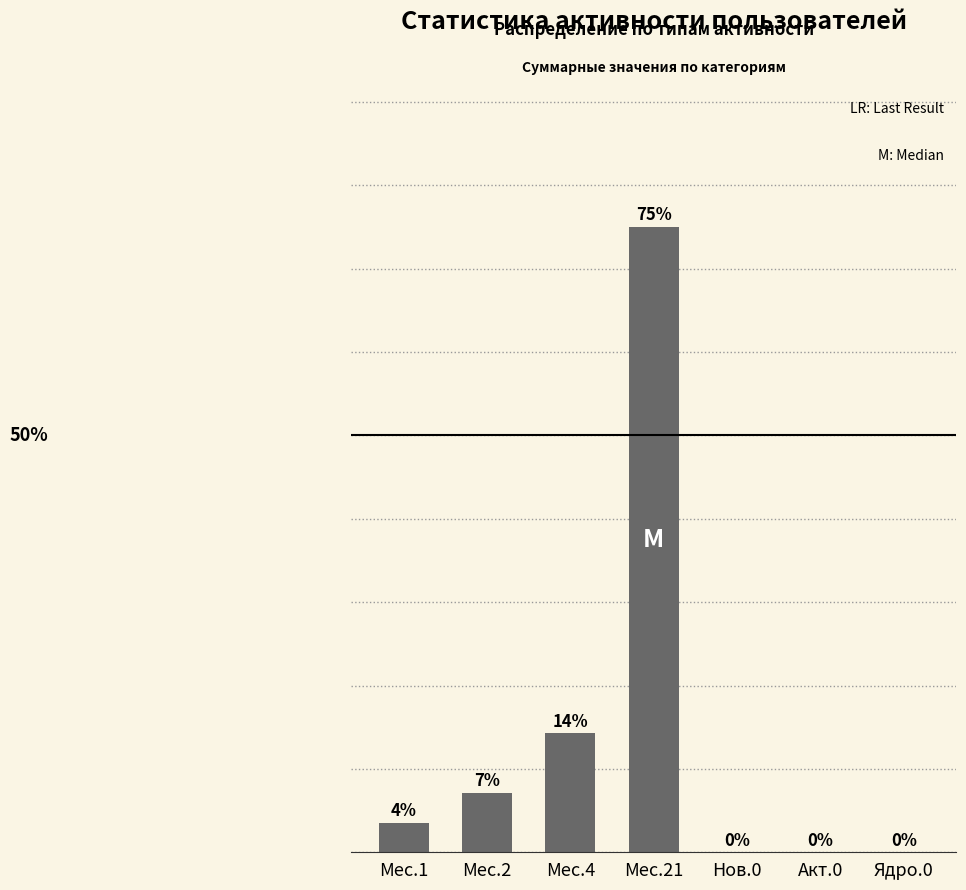

Which category has the highest value across all series?

Мес.21